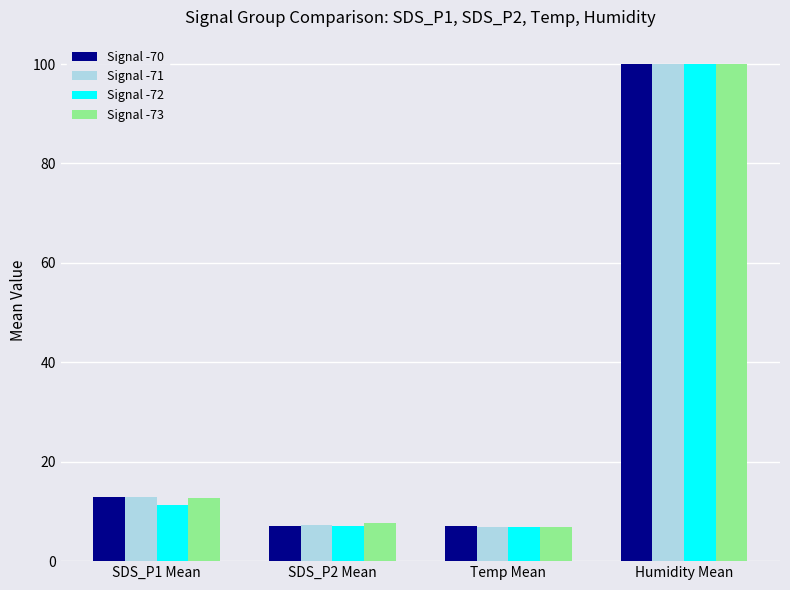

What is the label of the 1st bar from the left?

SDS_P1 Mean